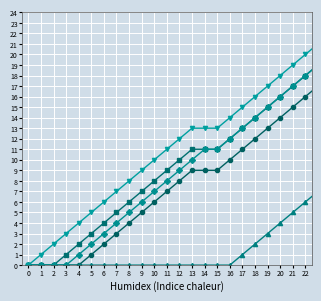

What is the maximum value shown in the chart?

22